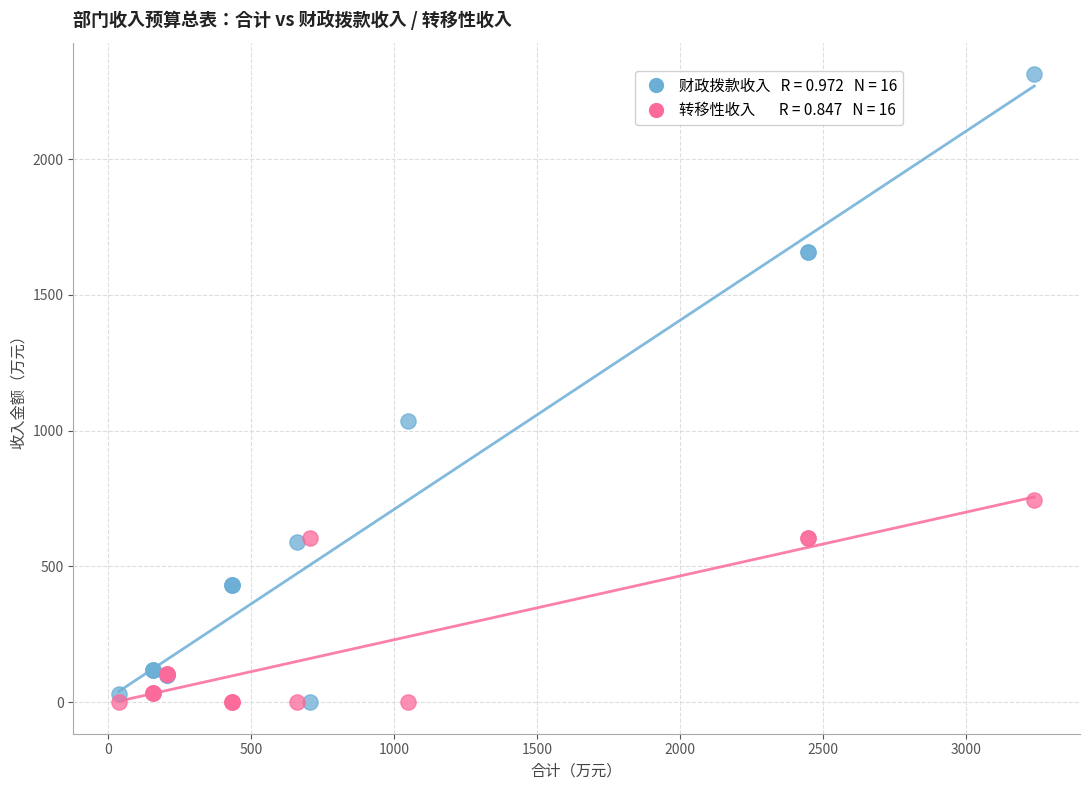

Across all series, what Y value is closest to 1156?

1037.3